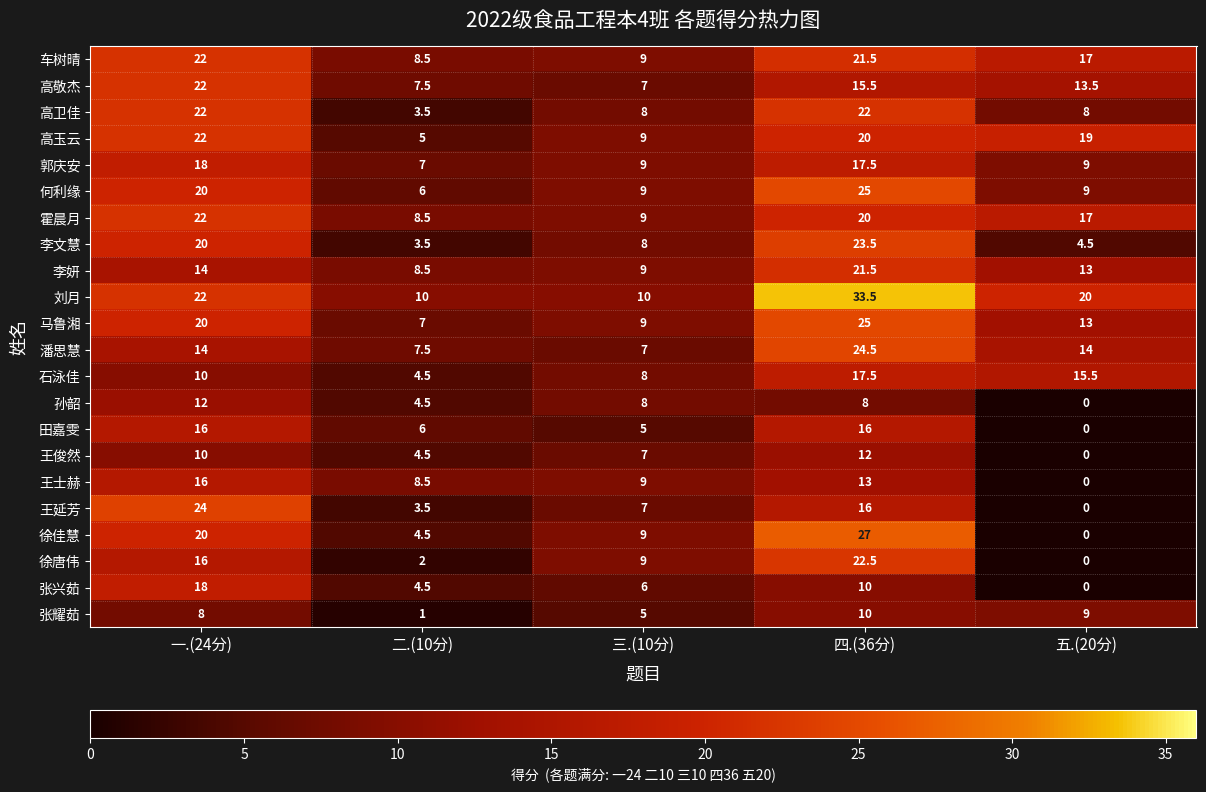

What is the approximate value of 潘思慧 at 二.(10分)?

7.5